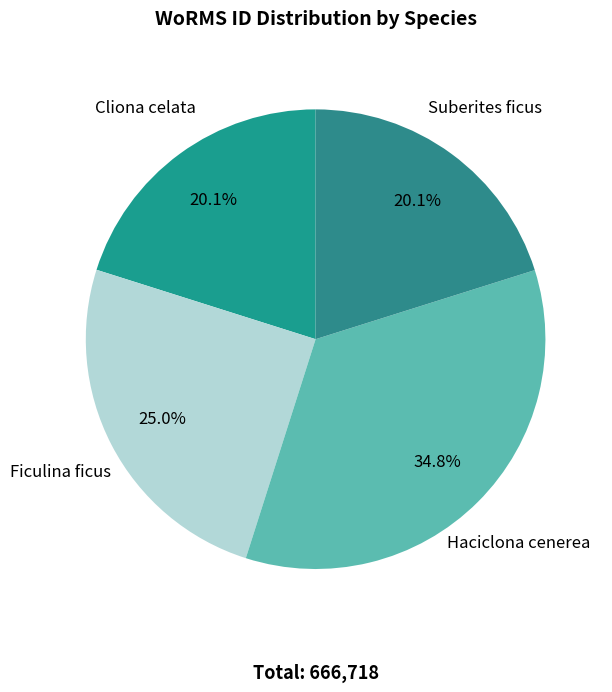

Between Haciclona cenerea and Suberites ficus, which is larger?

Haciclona cenerea